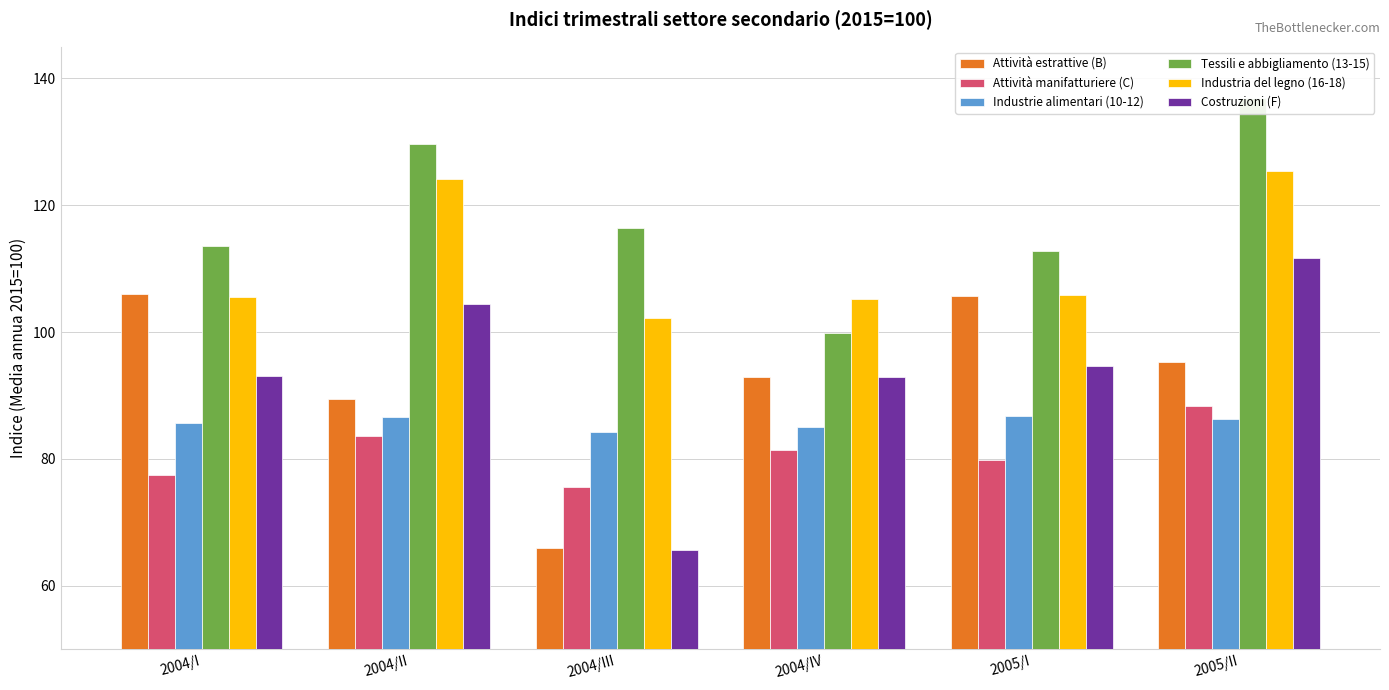

At how many categories does at least one series exceed 132?

1